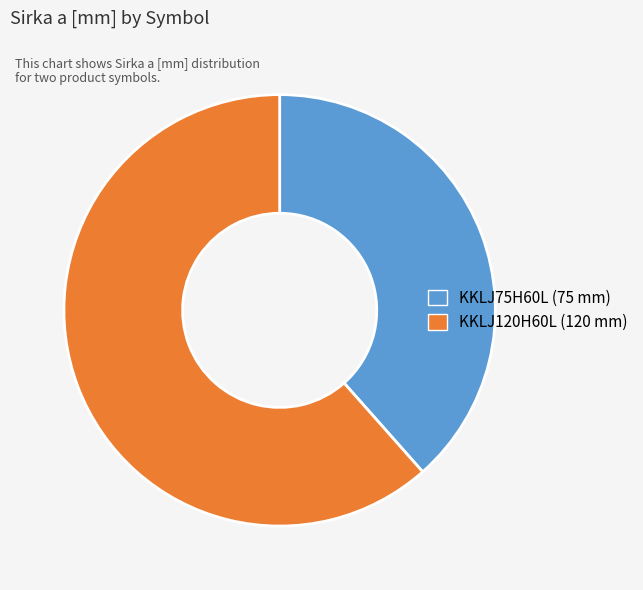

Between KKLJ120H60L and KKLJ75H60L, which is larger?

KKLJ120H60L